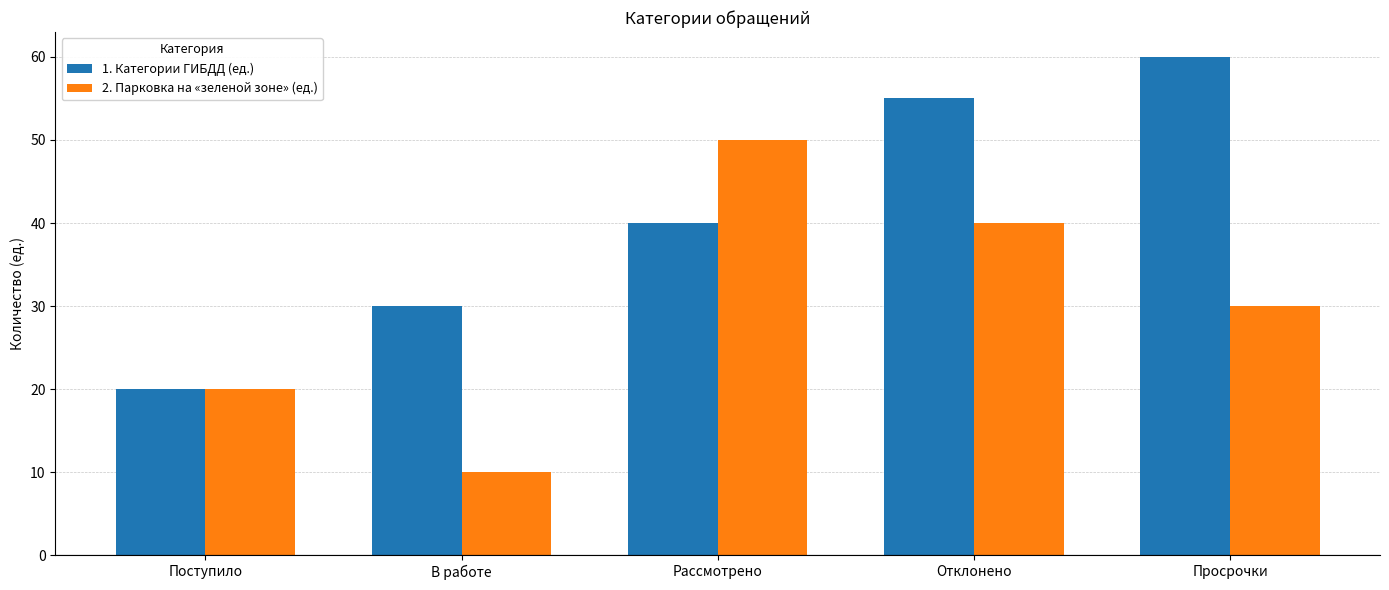

What is the value of the 2. Парковка на «зеленой зоне» (ед.) bar at the 1st from the left?

20